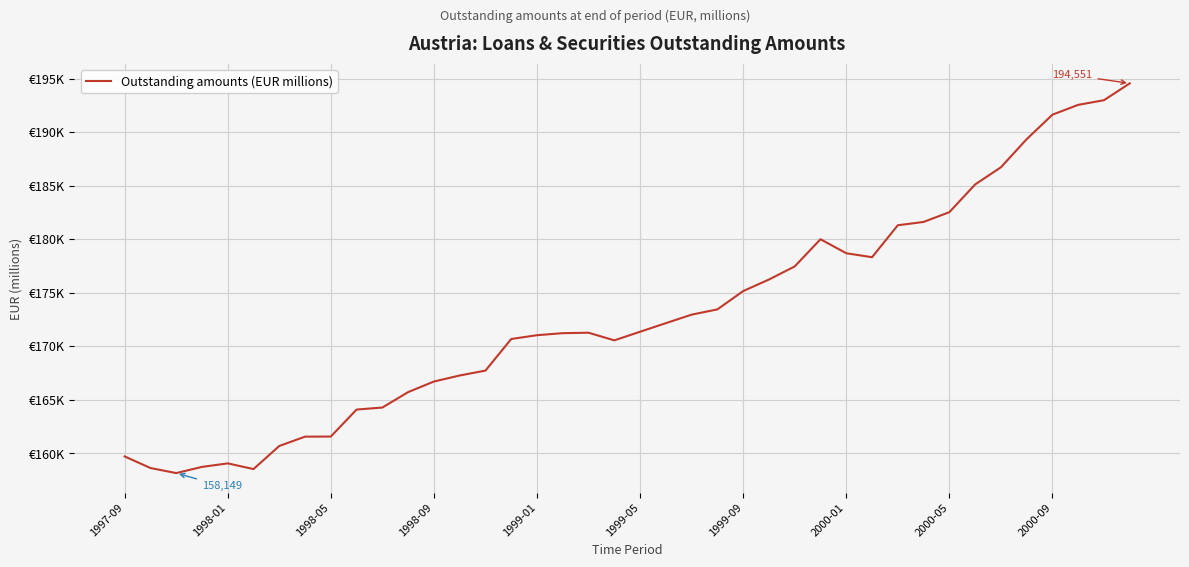

Does the chart have visible grid lines?

Yes